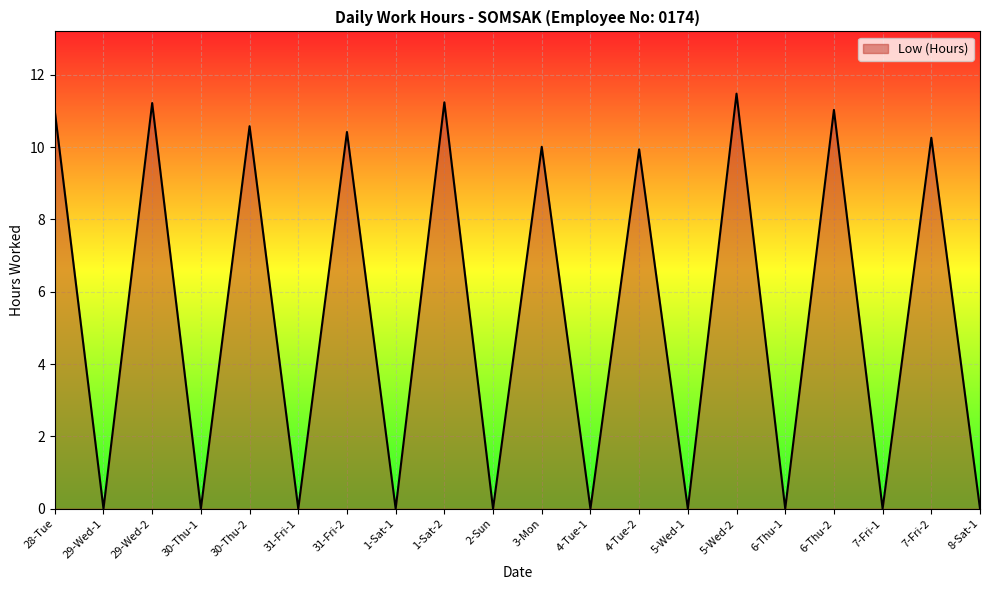

What is the difference between the second highest and minimum values?

11.2